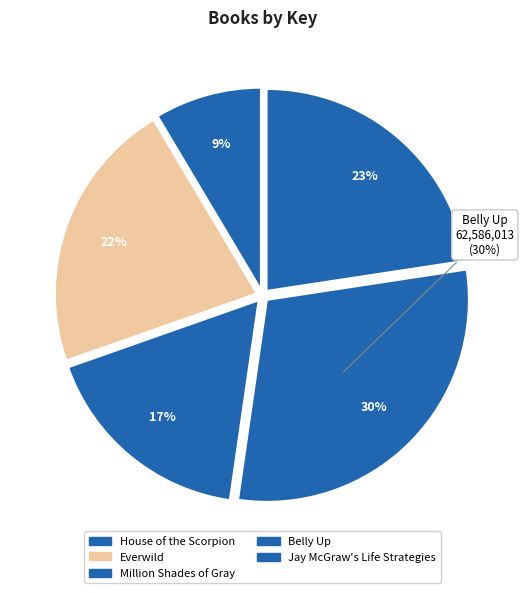

Is there any slice that represents more than half of the pie?

No